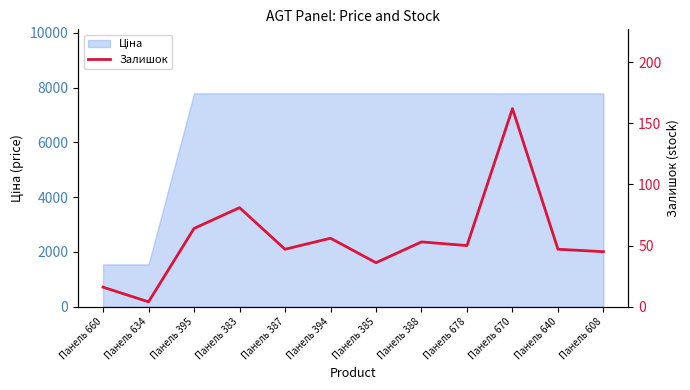

How many lines are shown in the chart?

1